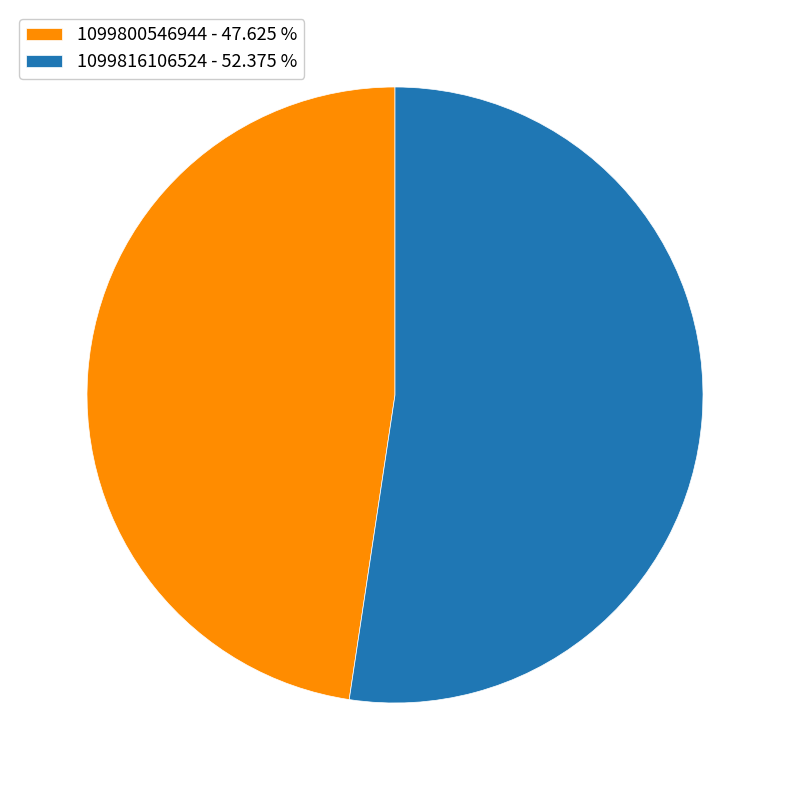

Is there a majority slice in this chart?

Yes